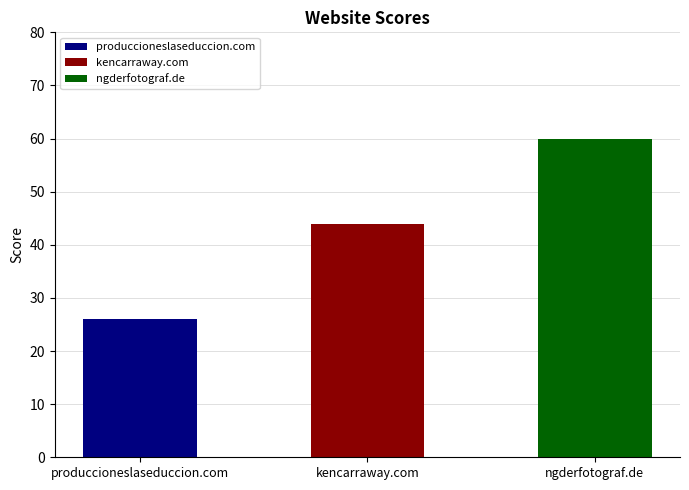

List the labels in order of value, largest first.

ngderfotograf.de, kencarraway.com, produccioneslaseduccion.com